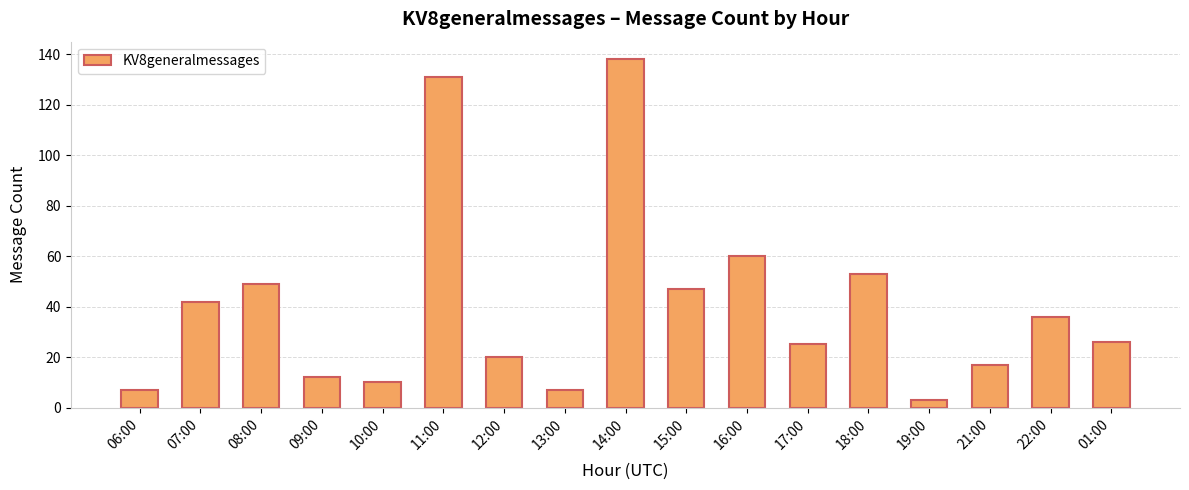

What is the difference between the values at 19:00 and 13:00?

4